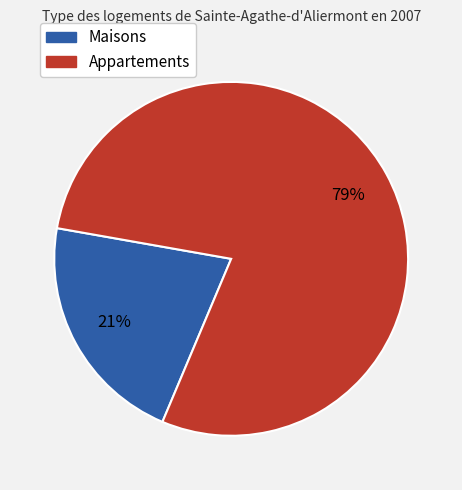

To the nearest percent, what is the average slice percentage?

50%